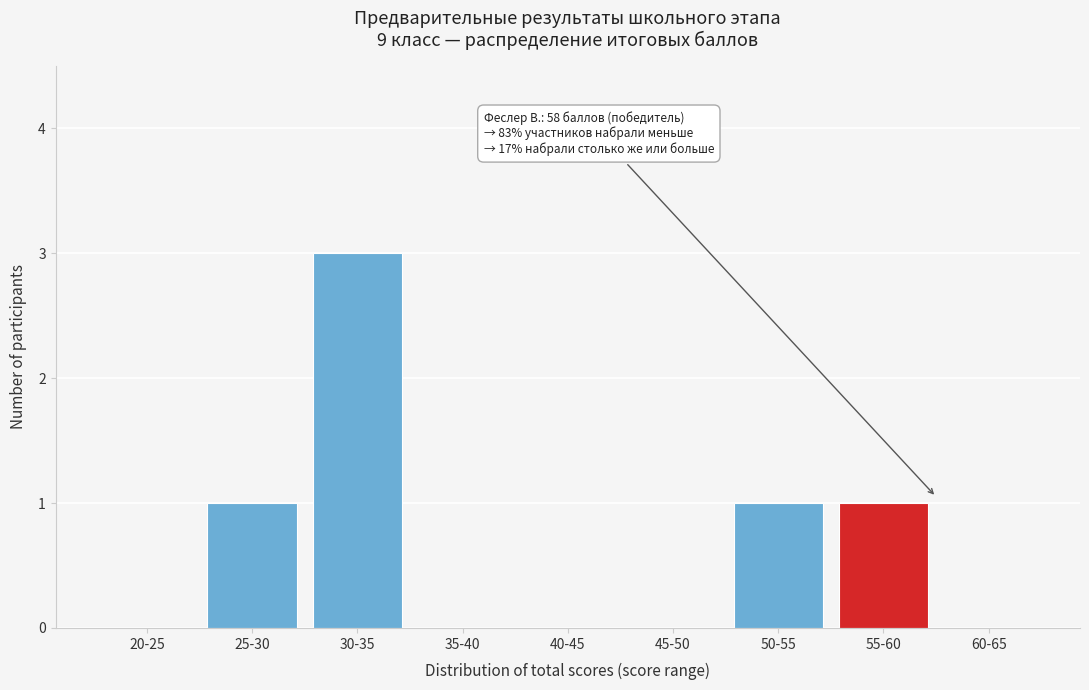

Reading left to right, transcribe all the data shown in this chart.

20-25=0	25-30=1	30-35=3	35-40=0	40-45=0	45-50=0	50-55=1	55-60=1	60-65=0